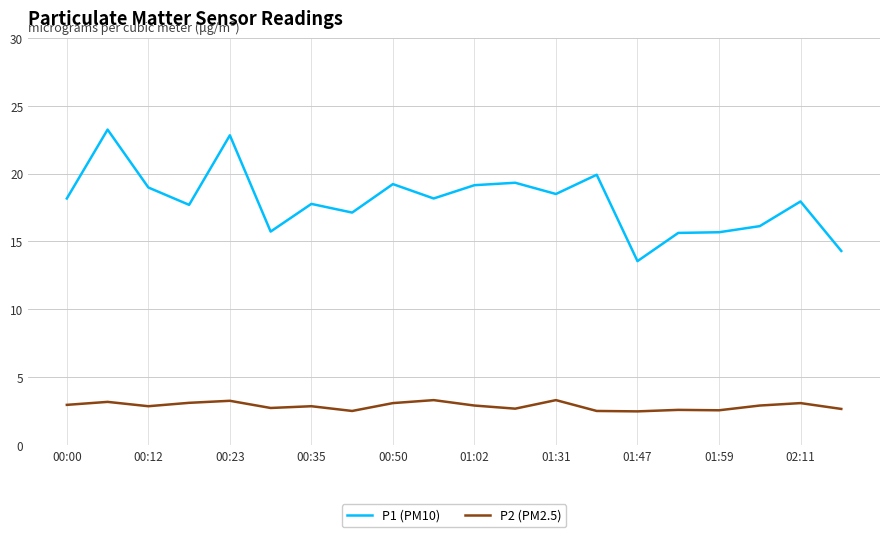

List the series in order of their peak value, lowest first.

P2 (PM2.5), P1 (PM10)